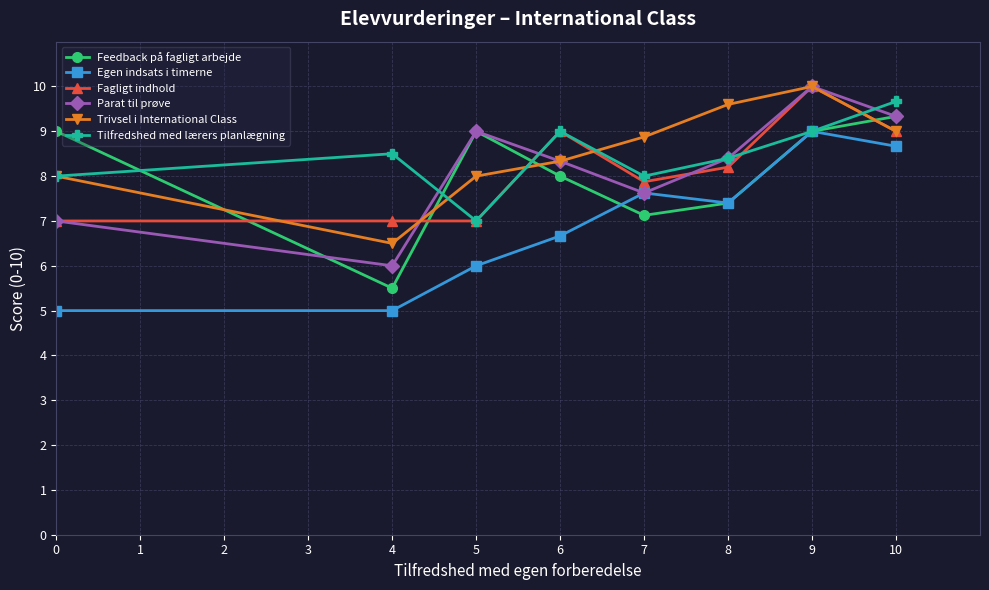

Between 4 and 5, which series saw the biggest shift?

Feedback på fagligt arbejde